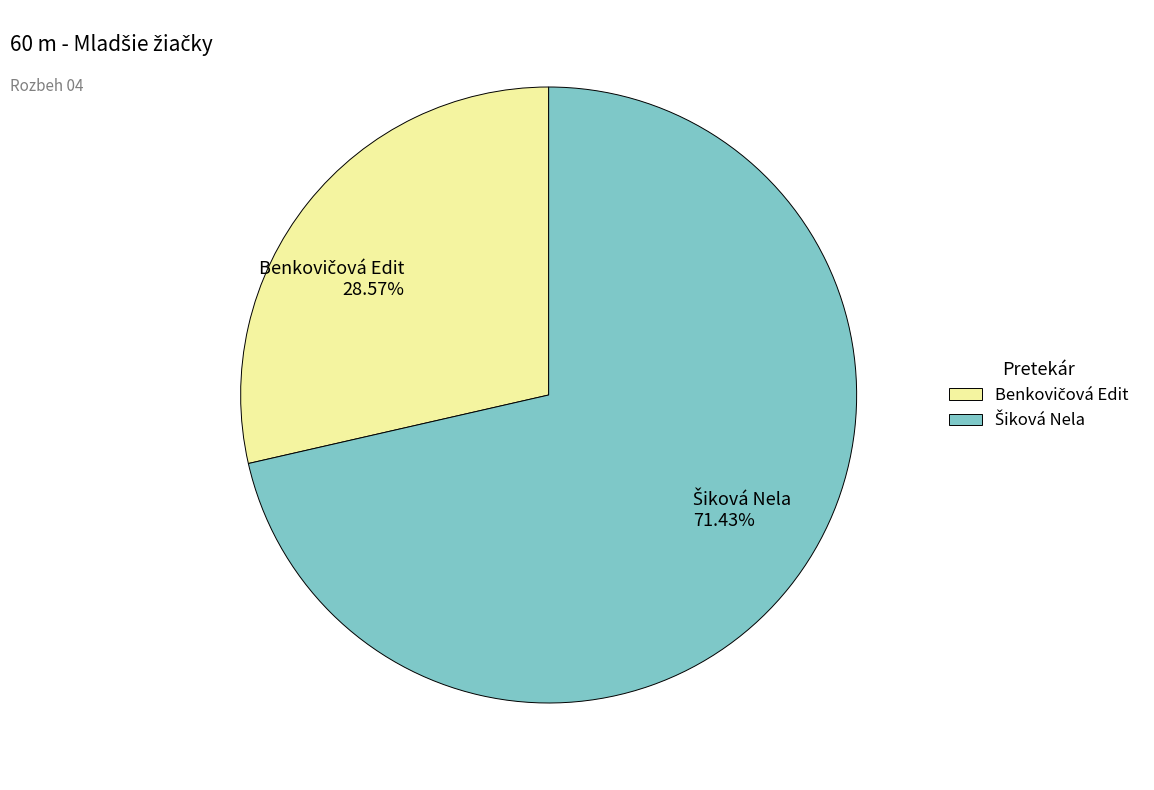

Does any single category account for the majority?

Yes